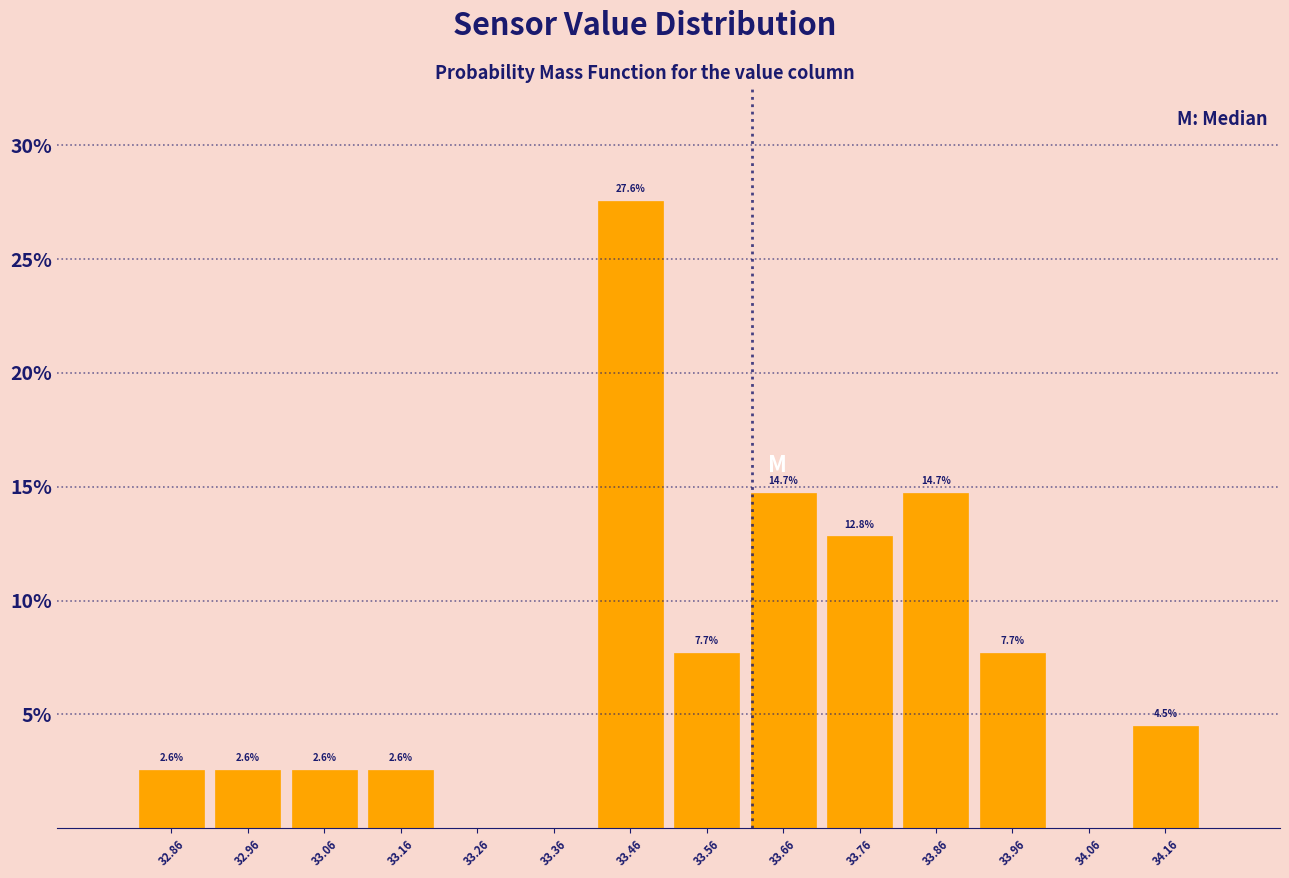

Over which range of the x-axis is the bar tallest?

33.41 to 33.51